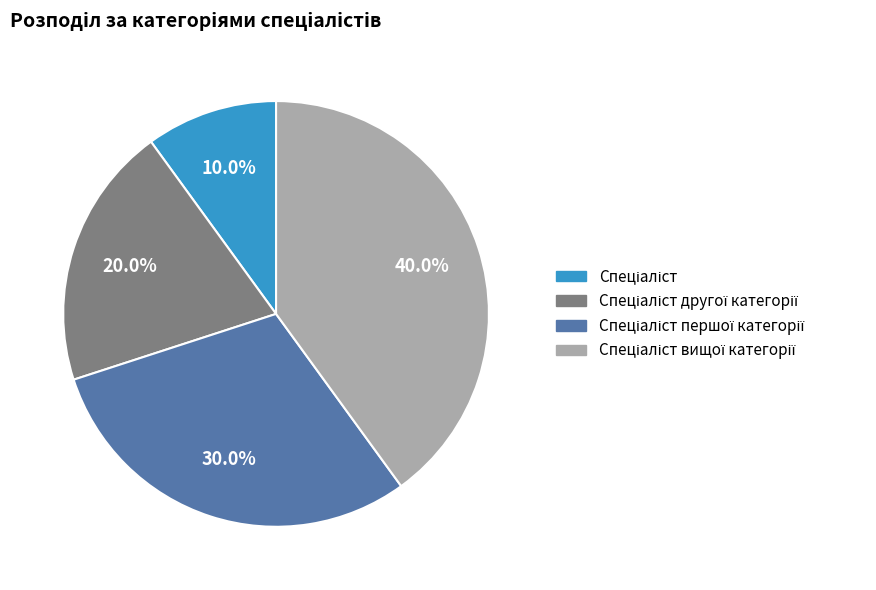

How many slices are in this pie chart?

4